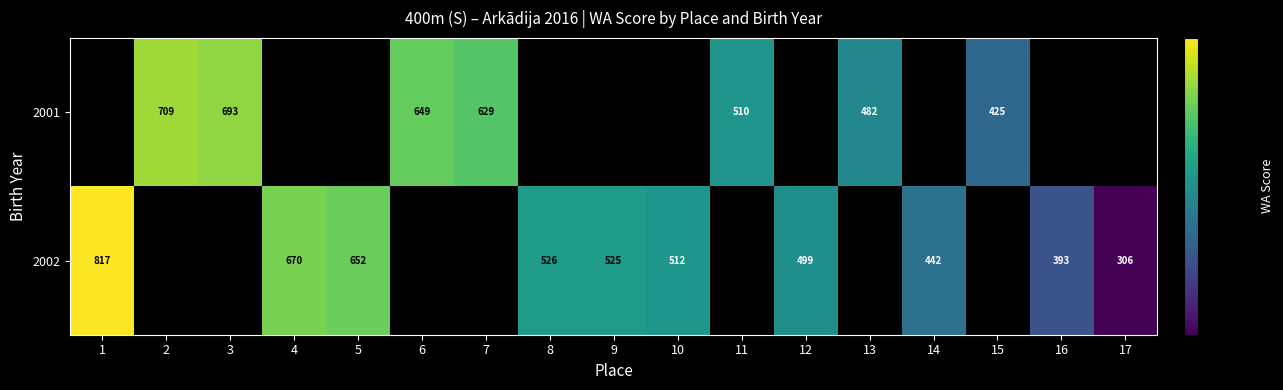

How many categories are shown in the chart?

17